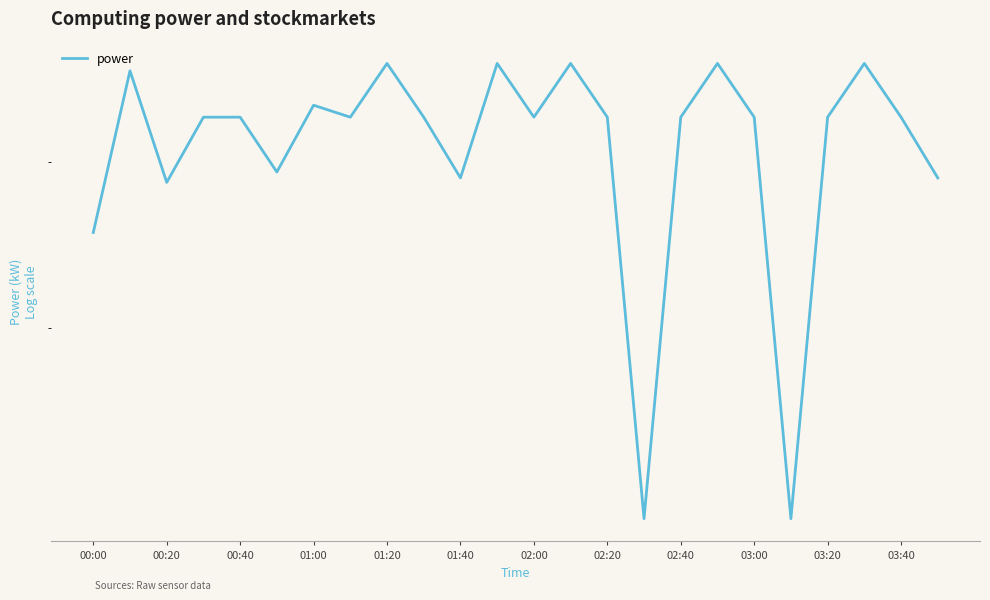

Where does the data first go above 43?

00:20